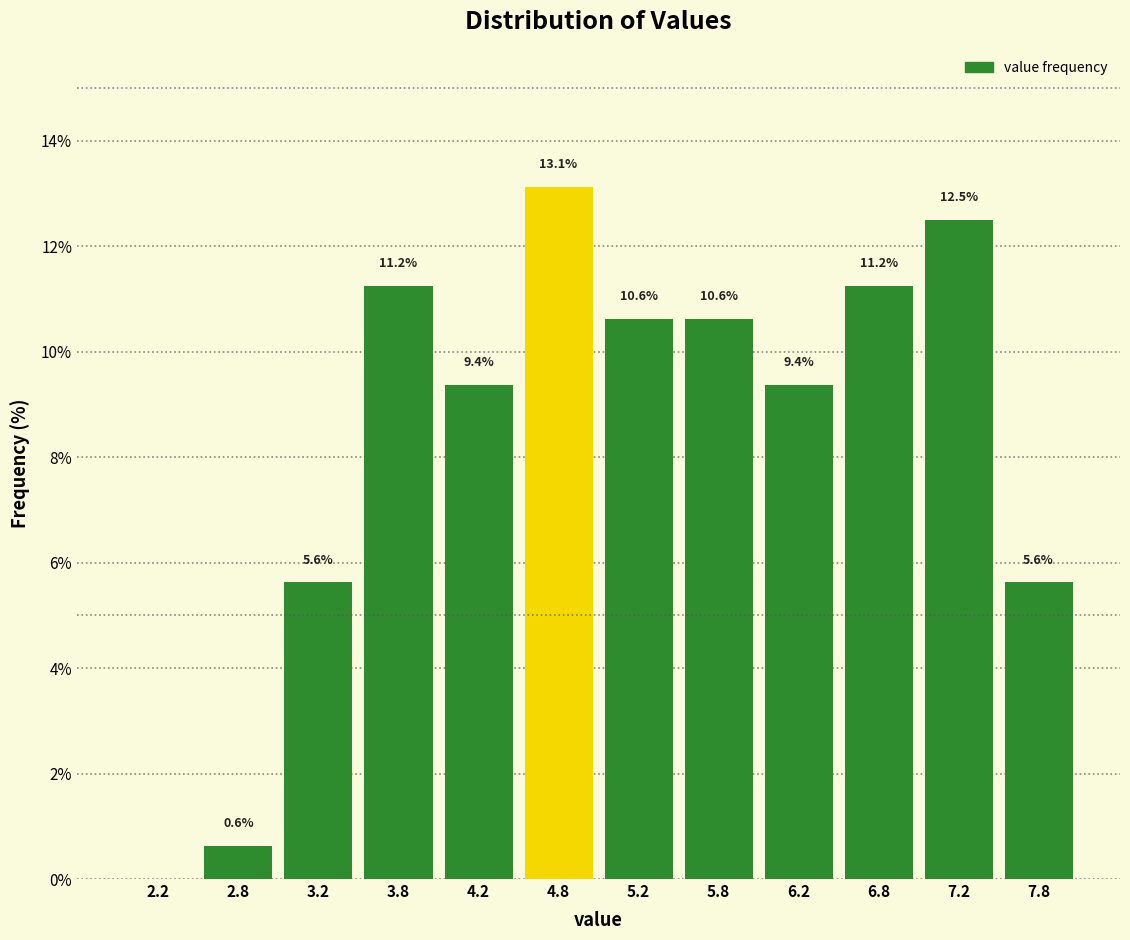

Over which range of the x-axis is the bar tallest?

4.5 to 5.0